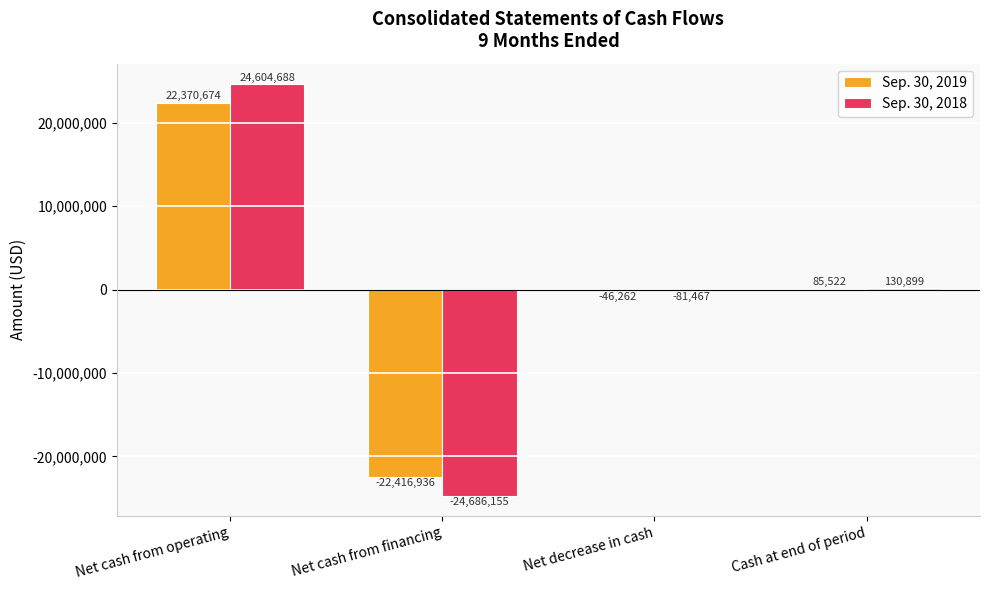

At which category does the chart reach its peak across all series?

Net cash from operating